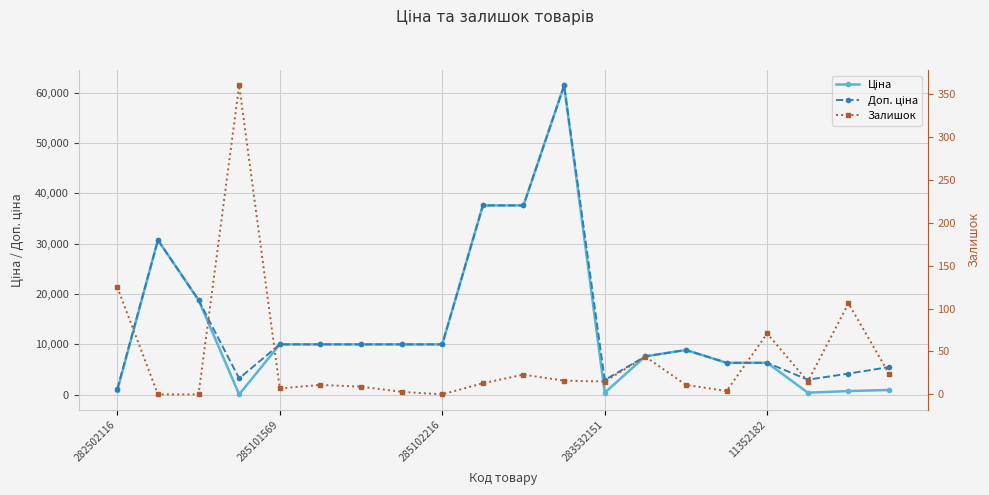

How many values in the Доп. ціна series exceed 9974?

10